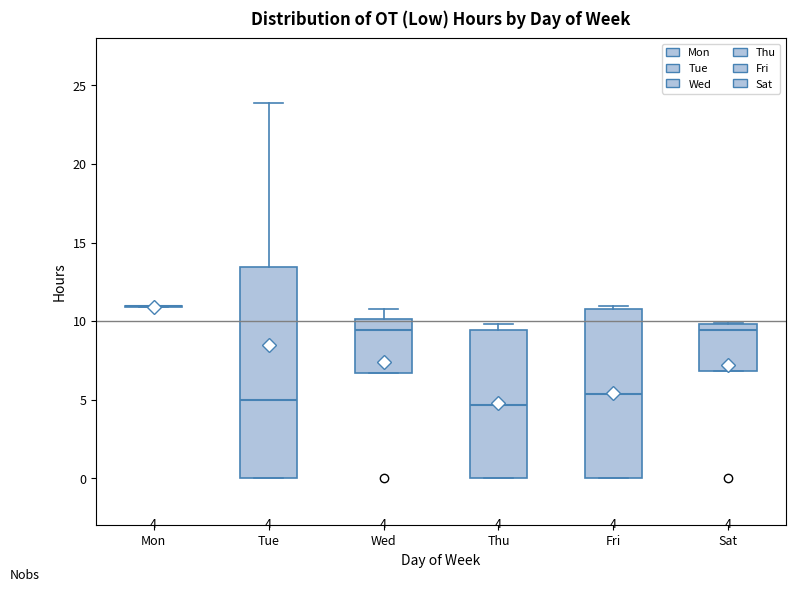

Comparing the boxes themselves (not the whiskers), which one is the tallest?

Tue